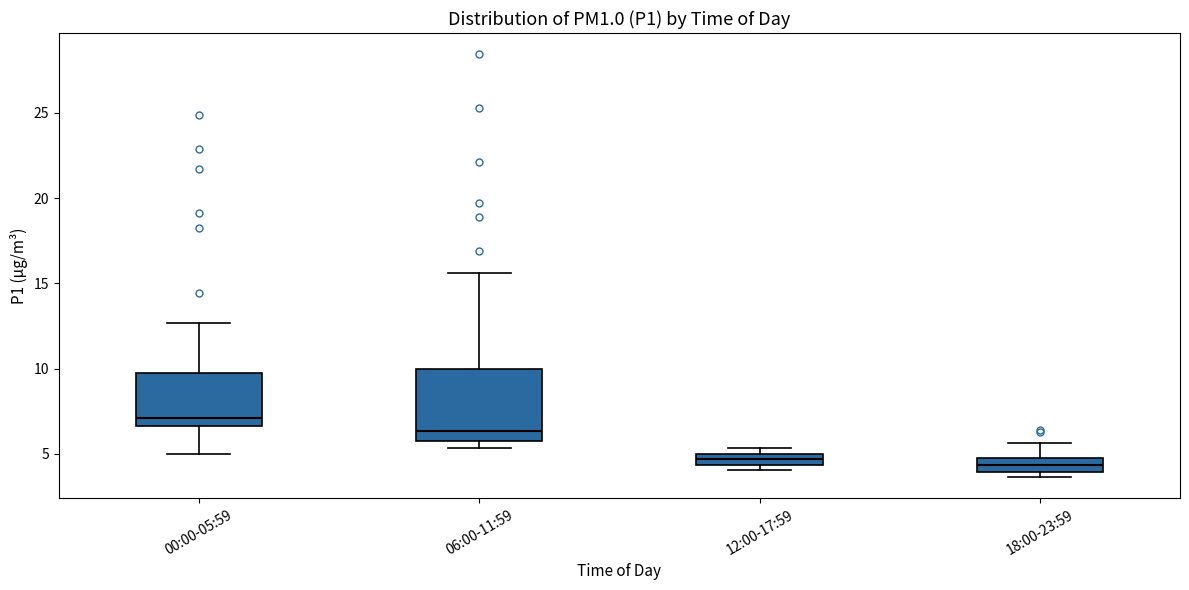

Which box has the highest median line?

00:00-05:59